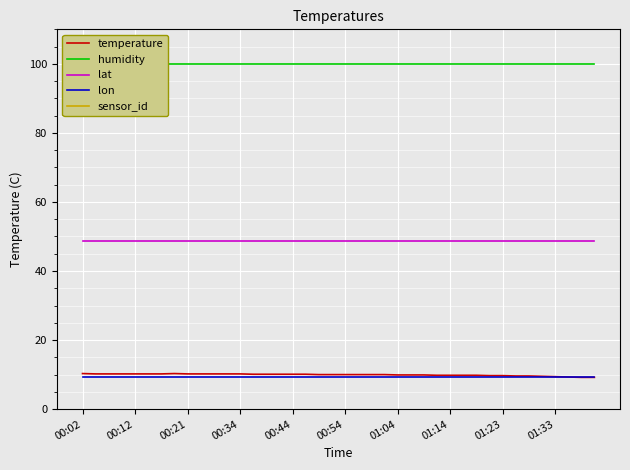

True or false: sensor_id and lon intersect in this chart.

False